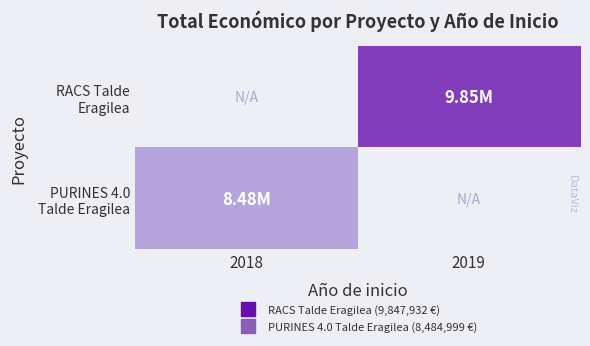

The value of PURINES 4.0 Talde Eragilea at 2018 is 8484999.0. True or false?

True